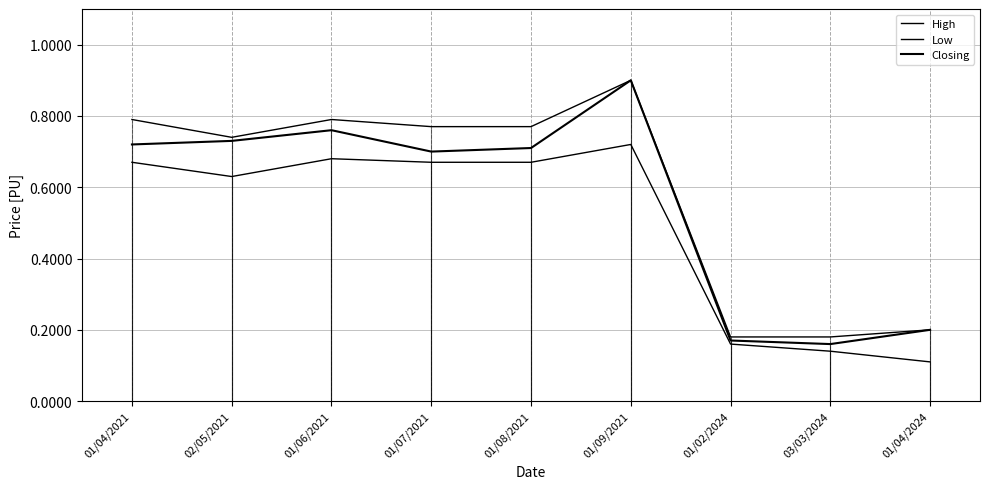

Which series has the largest range (max minus min)?

Closing